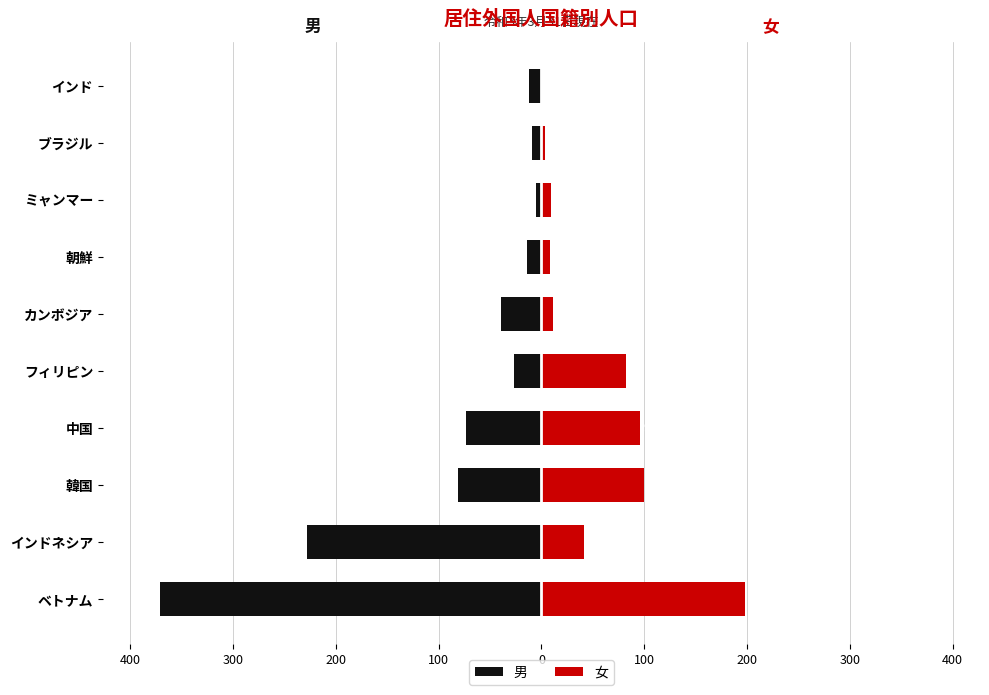

True or false: 男 has a value of -123 at インドネシア.

False